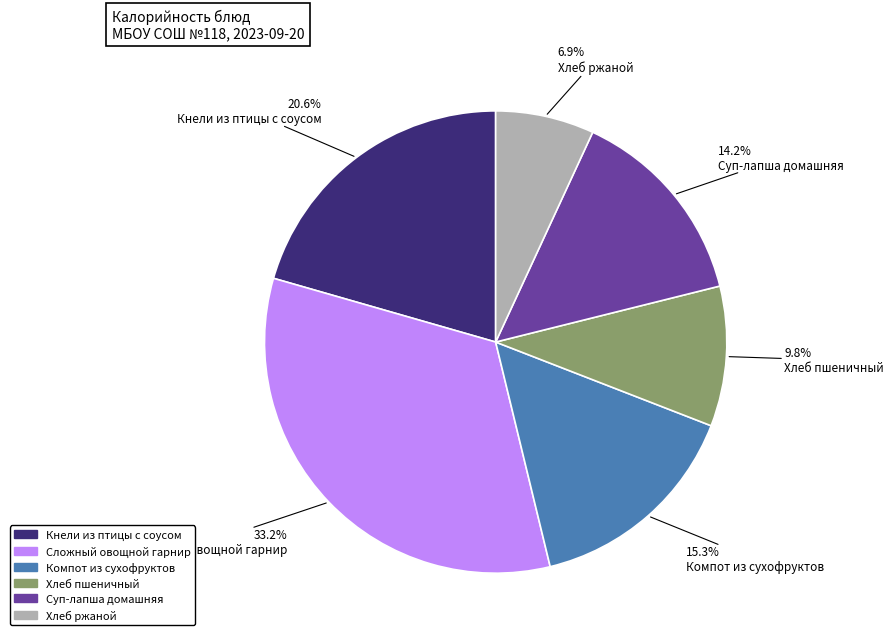

To the nearest percent, what is the average slice percentage?

17%